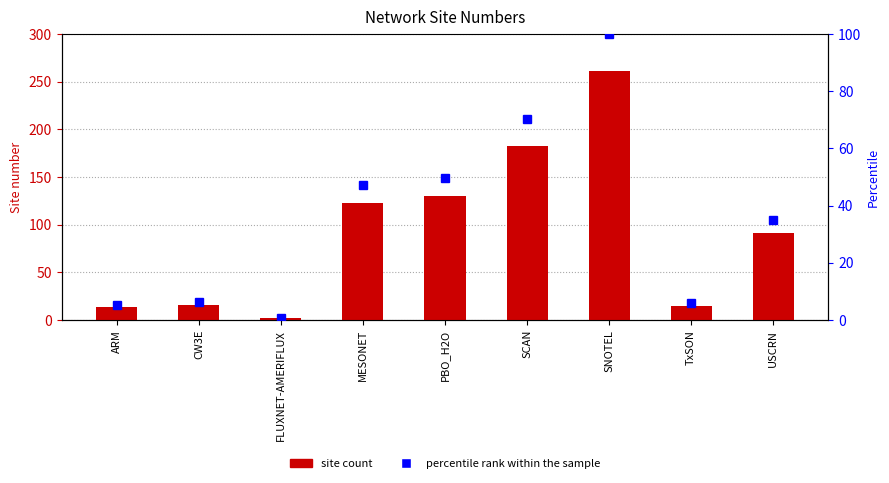

What is the difference between the second highest and minimum values in the percentile rank within the sample series?

69.3